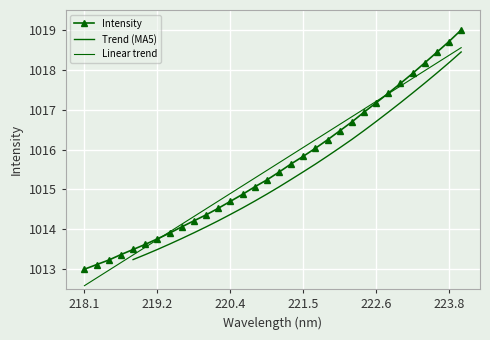

True or false: the data shows 1013.1 at 218.2508.

True